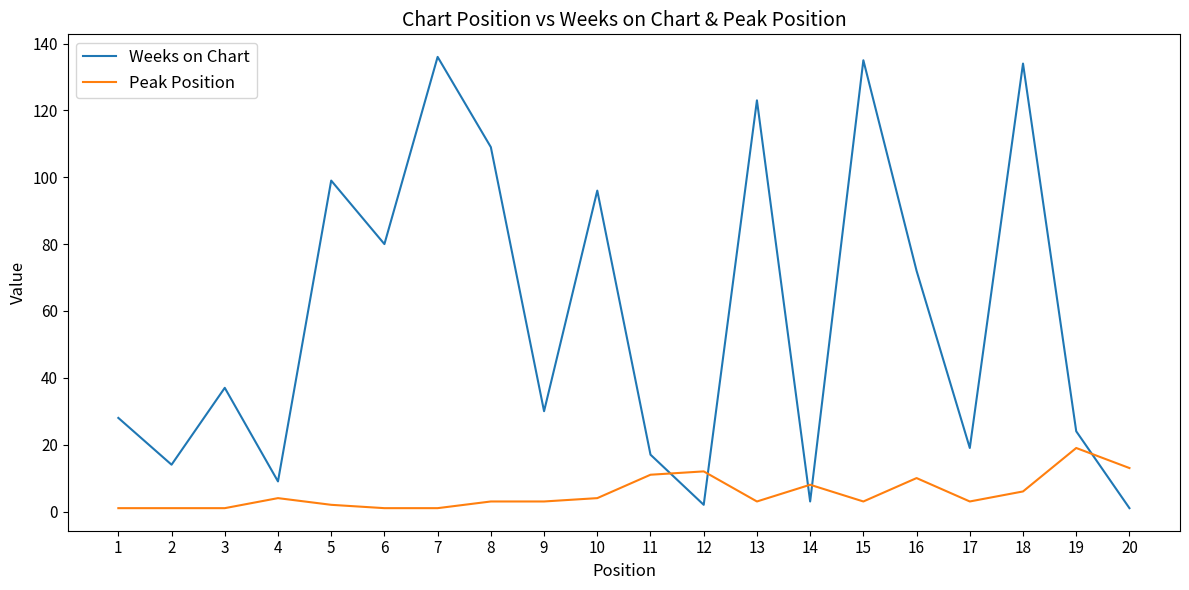

Reading left to right, what are all the values shown in this chart?

Weeks on Chart: 1=28	2=14	3=37	4=9	5=99	6=80	7=136	8=109	9=30	10=96	11=17	12=2	13=123	14=3	15=135	16=72	17=19	18=134	19=24	20=1
Peak Position: 1=1	2=1	3=1	4=4	5=2	6=1	7=1	8=3	9=3	10=4	11=11	12=12	13=3	14=8	15=3	16=10	17=3	18=6	19=19	20=13